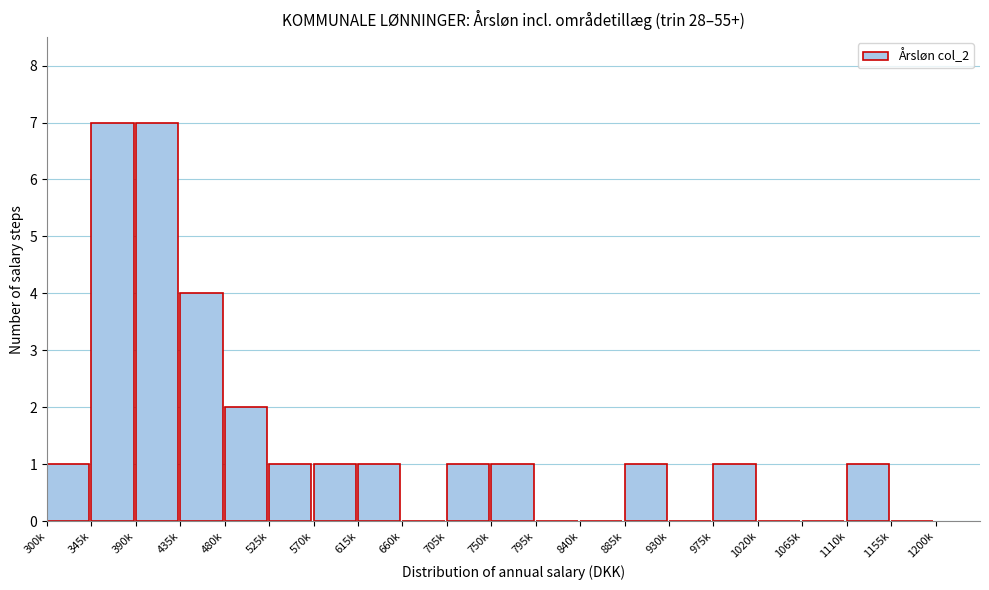

Reading left to right, list all the values displayed in this chart.

300k=1	345k=7	390k=7	435k=4	480k=2	525k=1	570k=1	615k=1	660k=0	705k=1	750k=1	795k=0	840k=0	885k=1	930k=0	975k=1	1020k=0	1065k=0	1110k=1	1155k=0